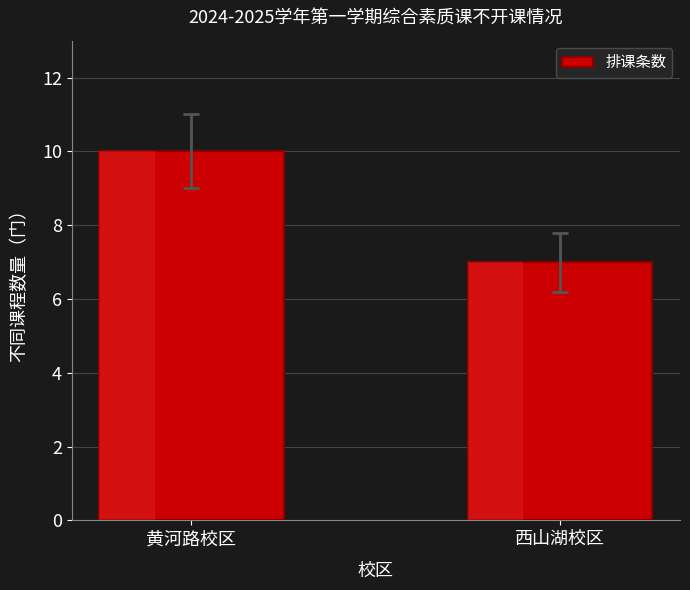

At which category does the chart reach its minimum across all series?

西山湖校区